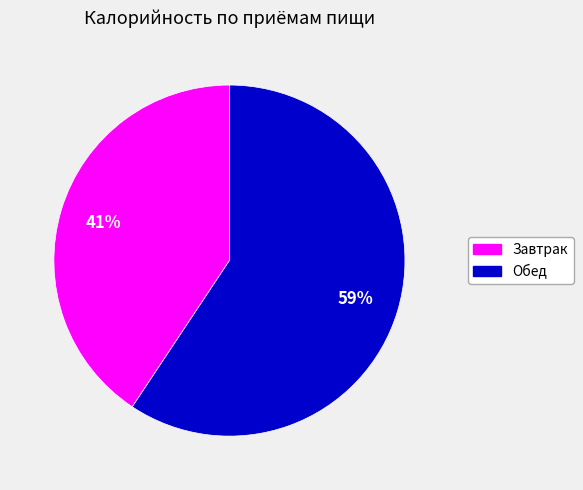

Is it true that Завтрак is 53% of the pie?

False